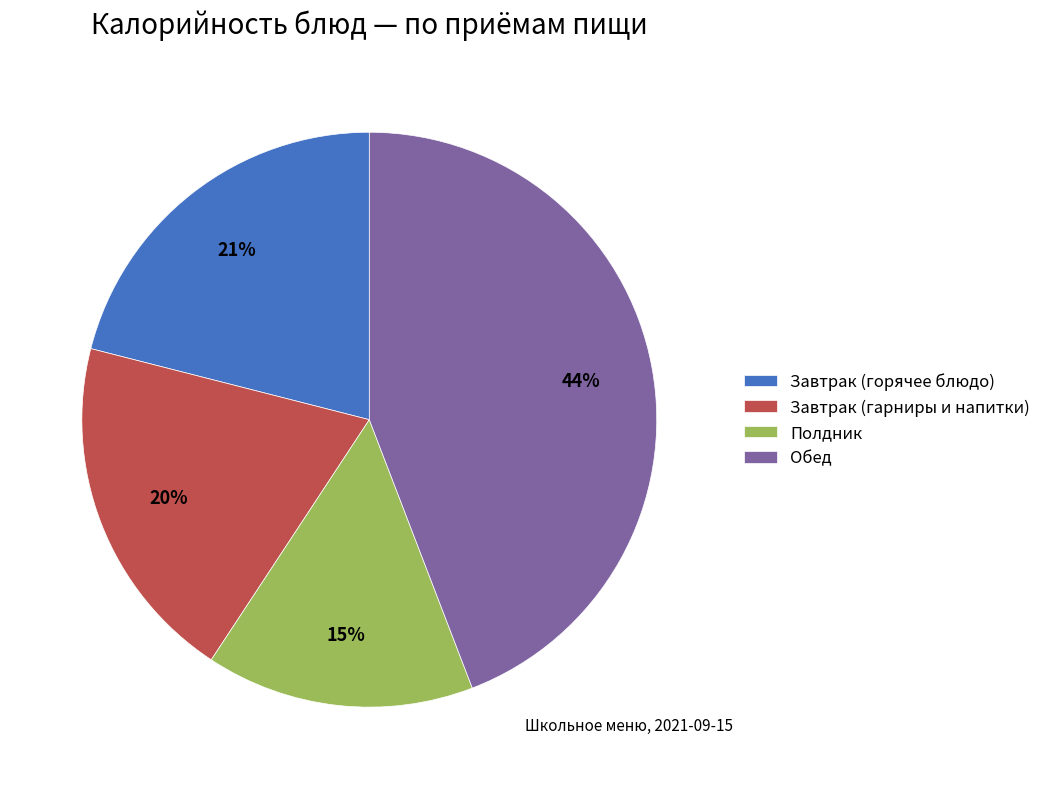

Is there a majority slice in this chart?

No